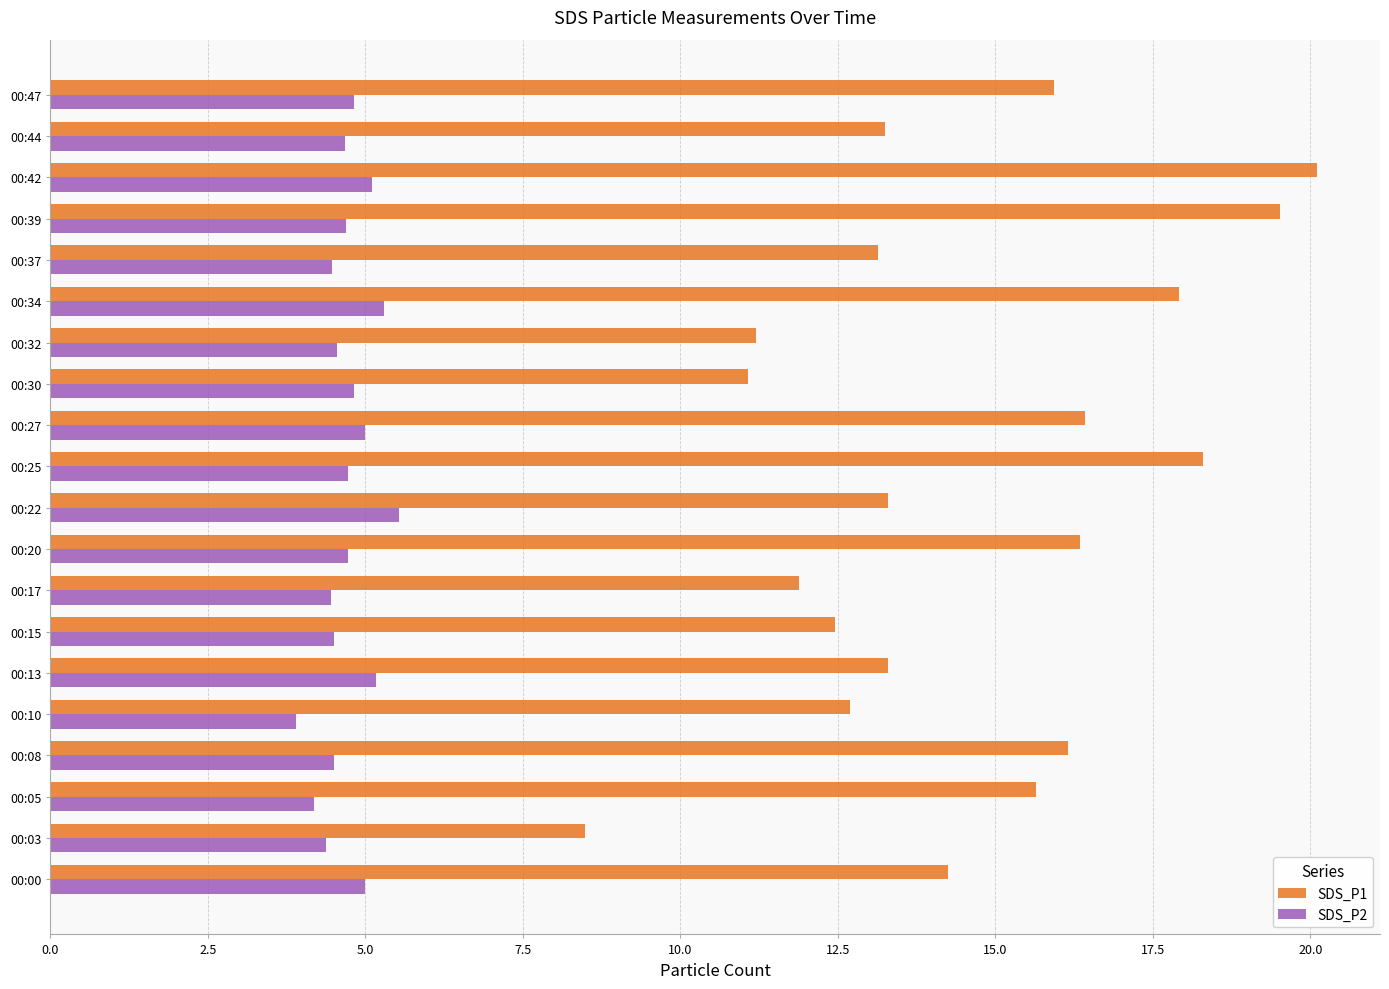

The value of SDS_P1 at 00:30 is 6.5. True or false?

False